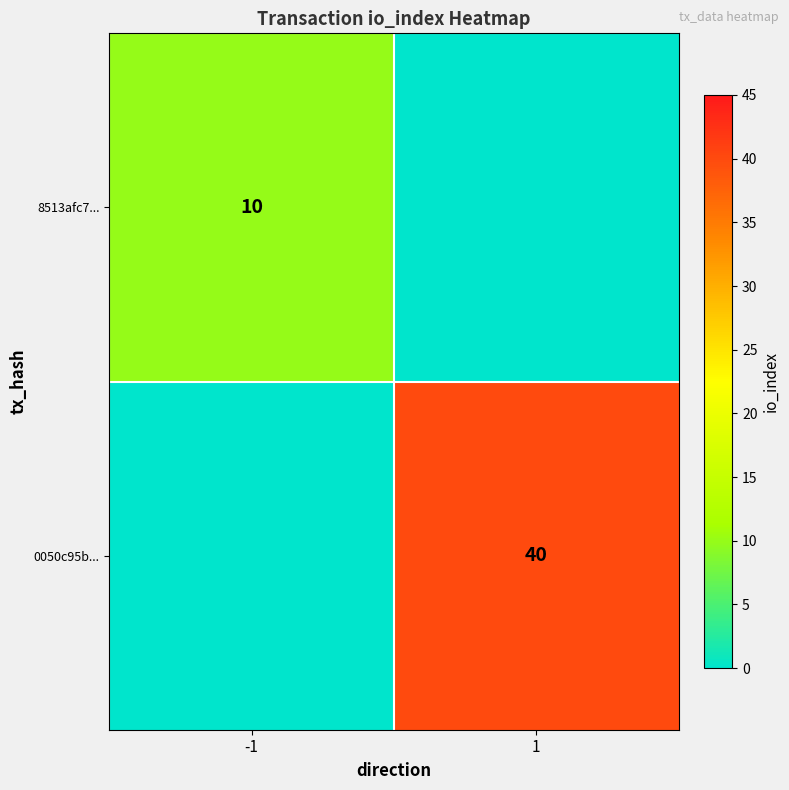

How many categories are shown in the chart?

2